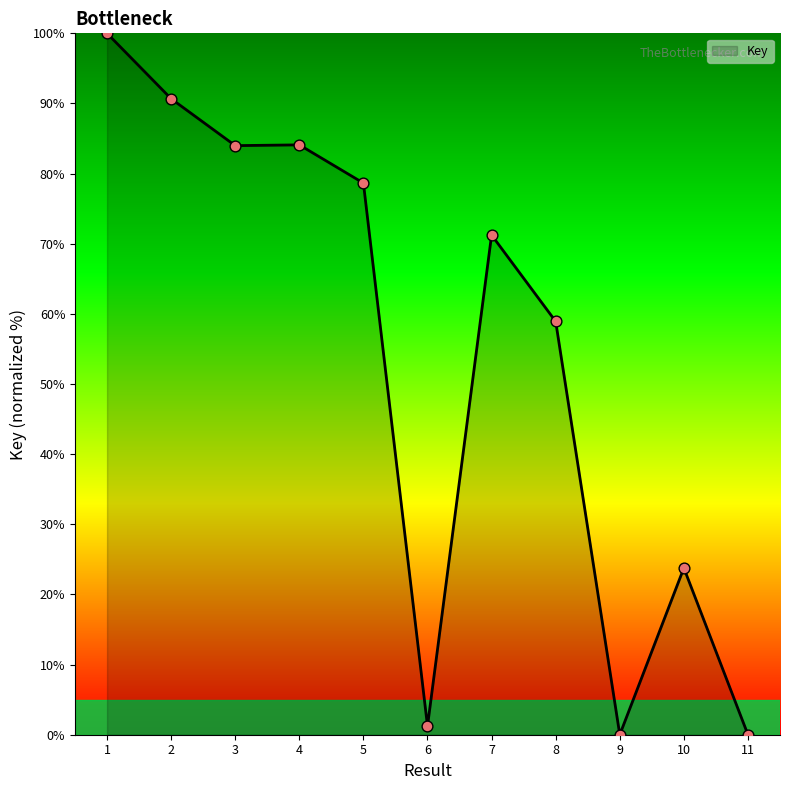

What is the change in value from 4 to 5?

-5.4